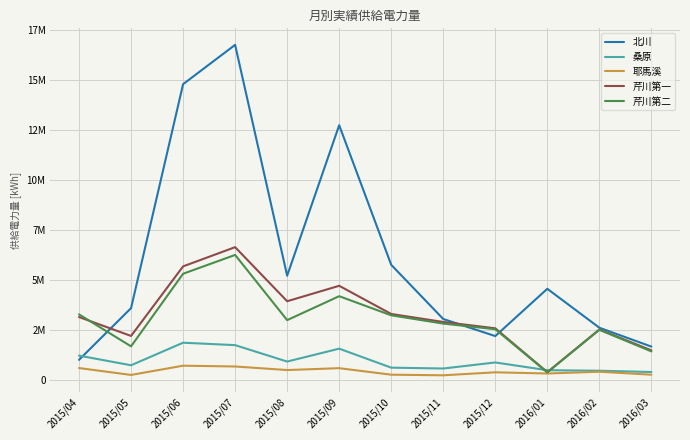

True or false: 桑原 has a value of 904400 at 2015/07.

False